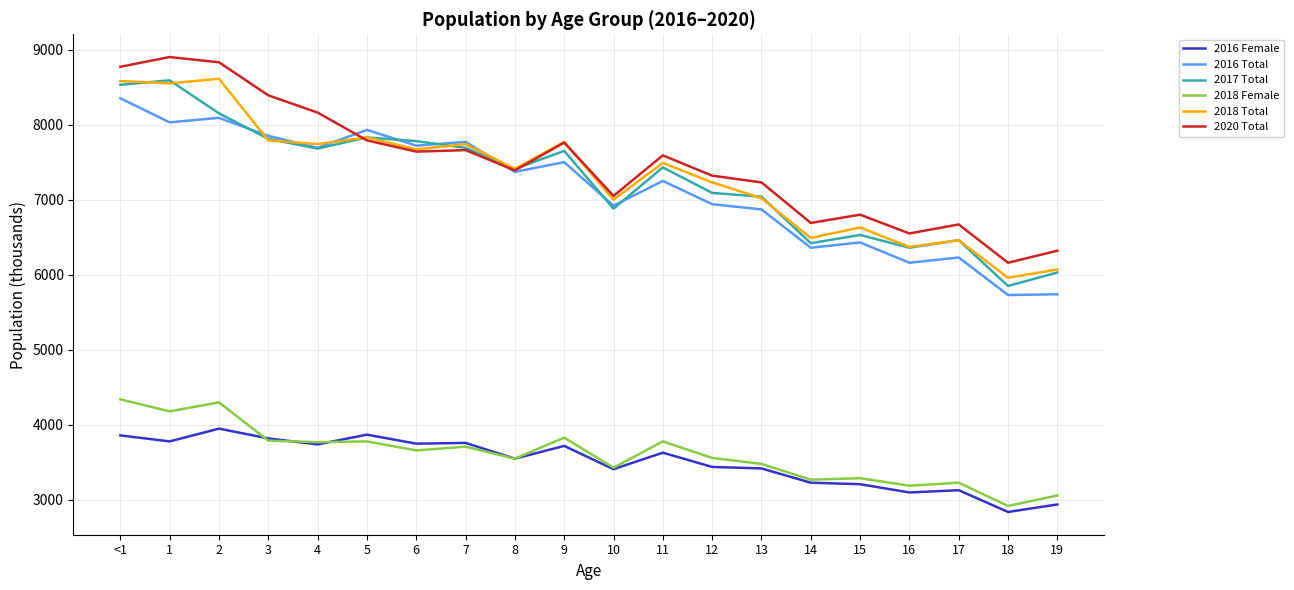

Is it true that 2020 Total equals 6160 at 18?

True